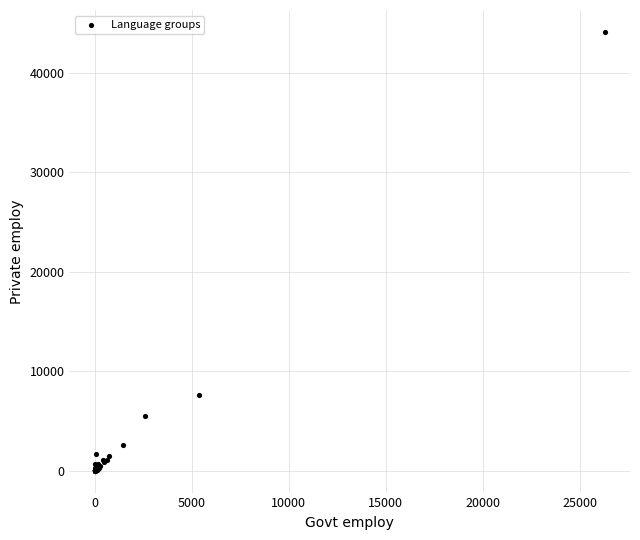

What Y value in the scatter plot is closest to 22041?

7623